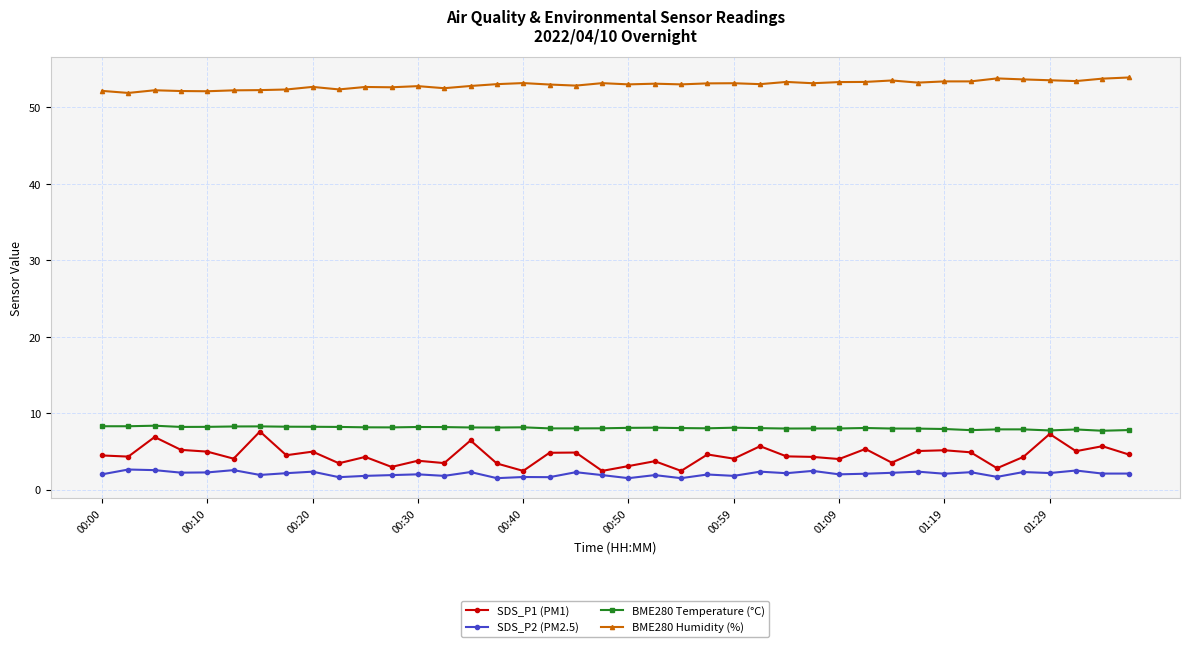

Which series has the largest total across all categories?

BME280 Humidity (%)